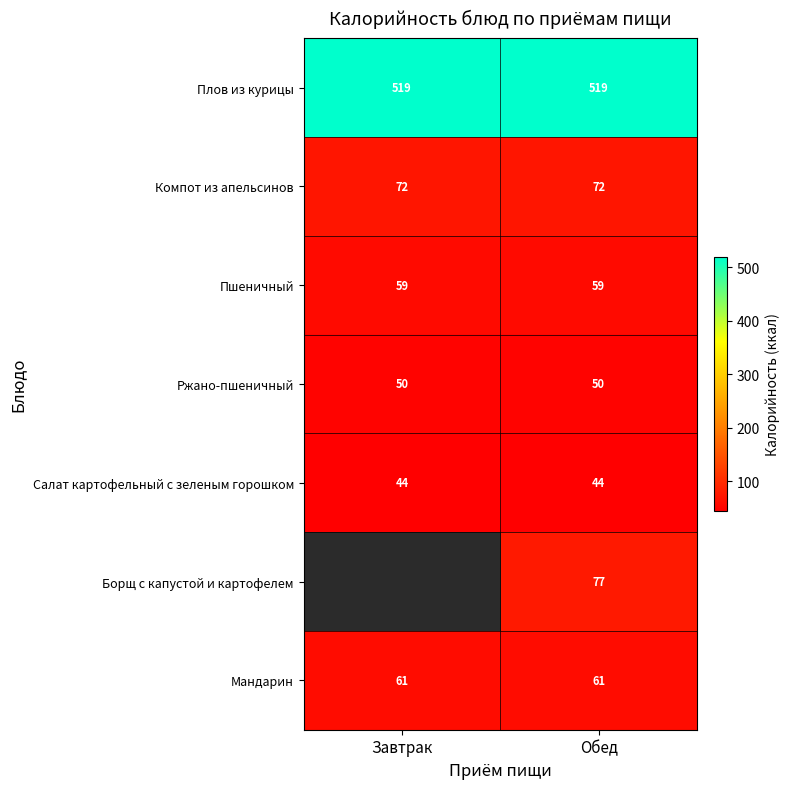

What value does the Пшеничный series have at Обед?

59